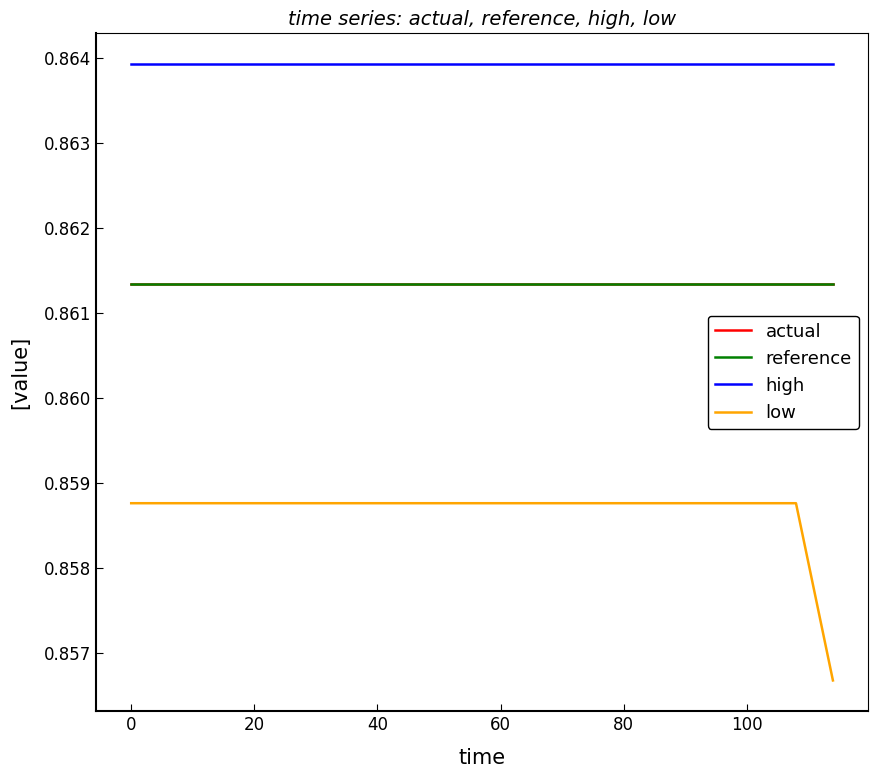

Which series has the largest range (max minus min)?

low